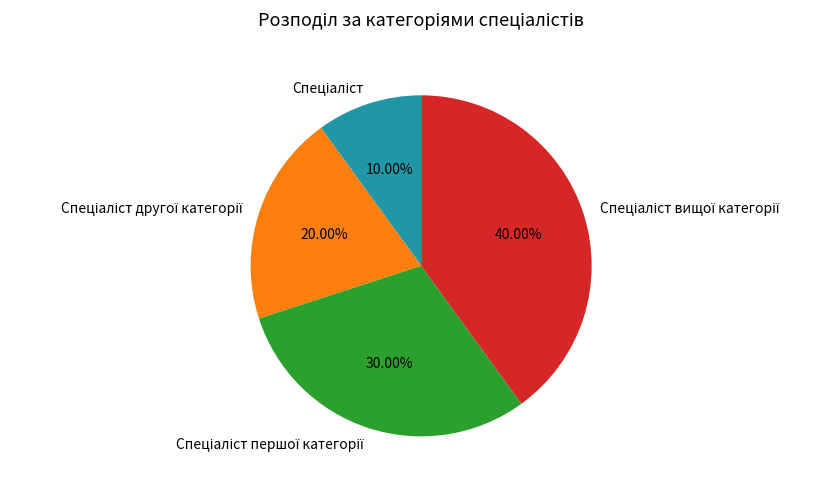

Does any single category account for the majority?

No